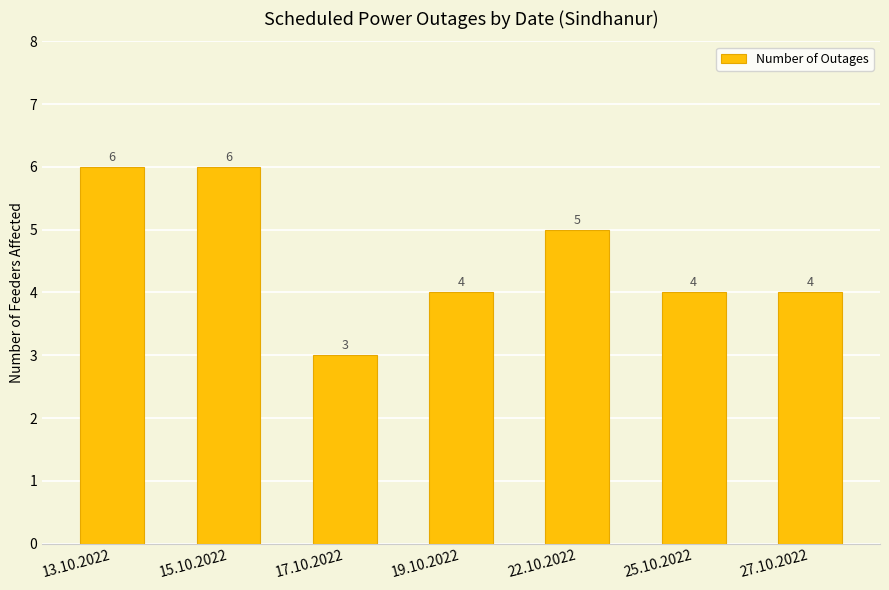

What position from the right is 25.10.2022?

2